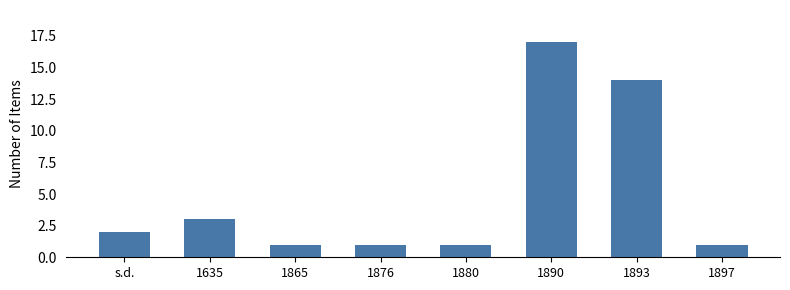

How many categories are shown in the chart?

8